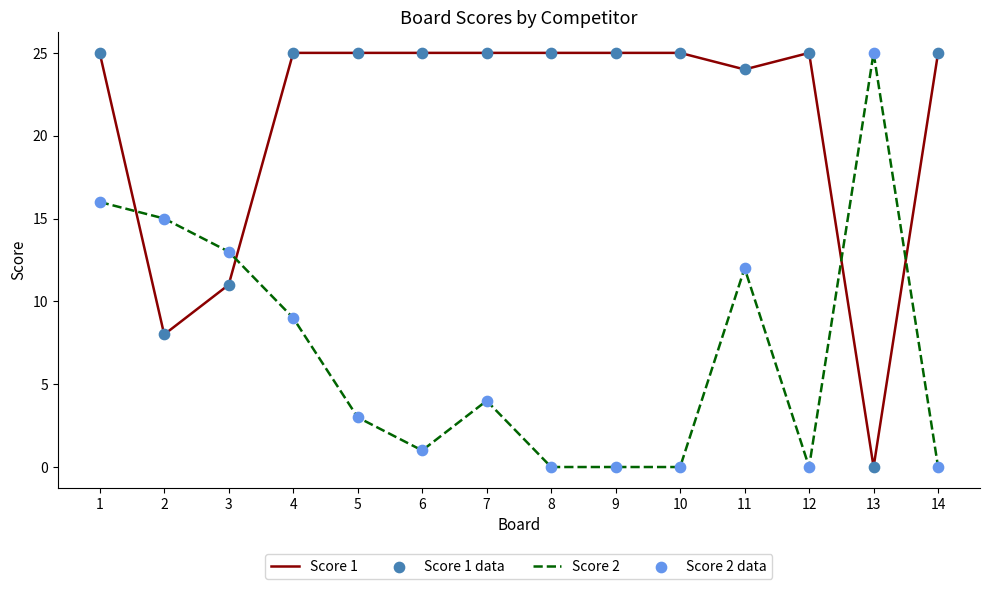

What is the greatest value displayed?

25